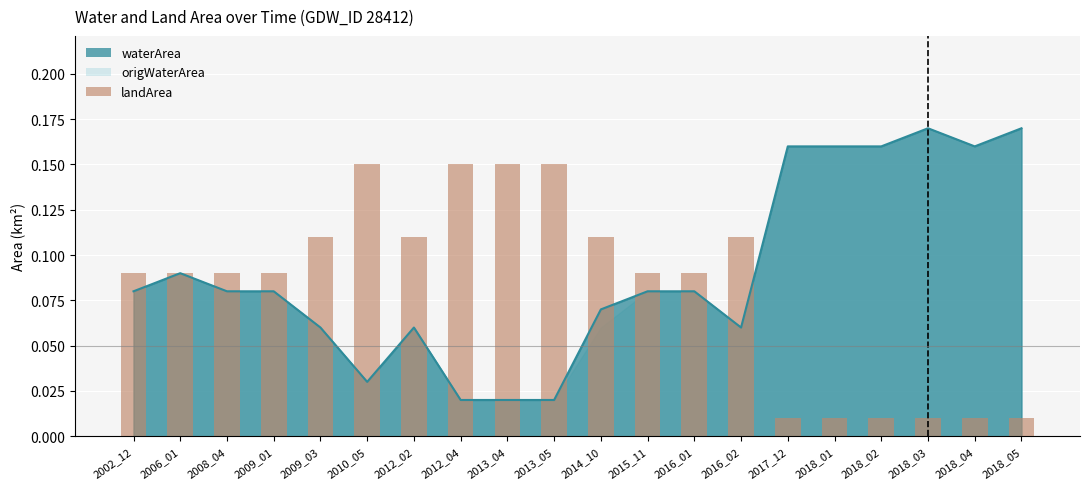

Is it true that waterArea equals 0.0 at 2009_01?

False